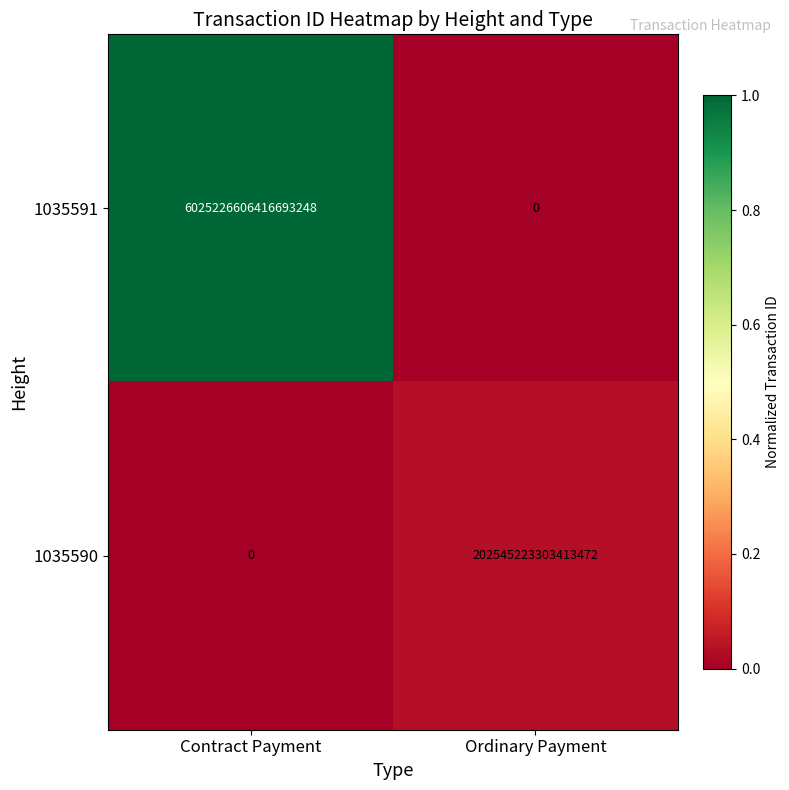

Rank the series by their maximum value, from highest to lowest.

1035591, 1035590